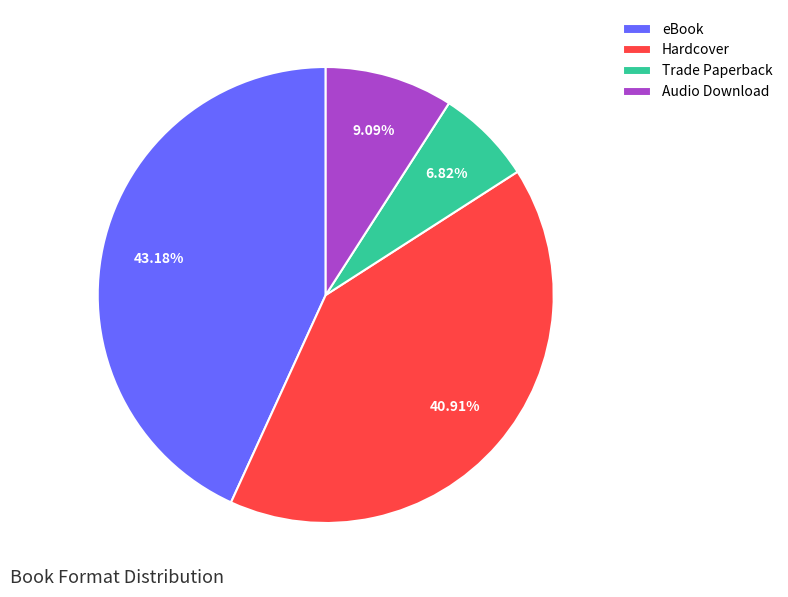

To the nearest percent, what is the difference between the largest and smallest slice percentages?

36%